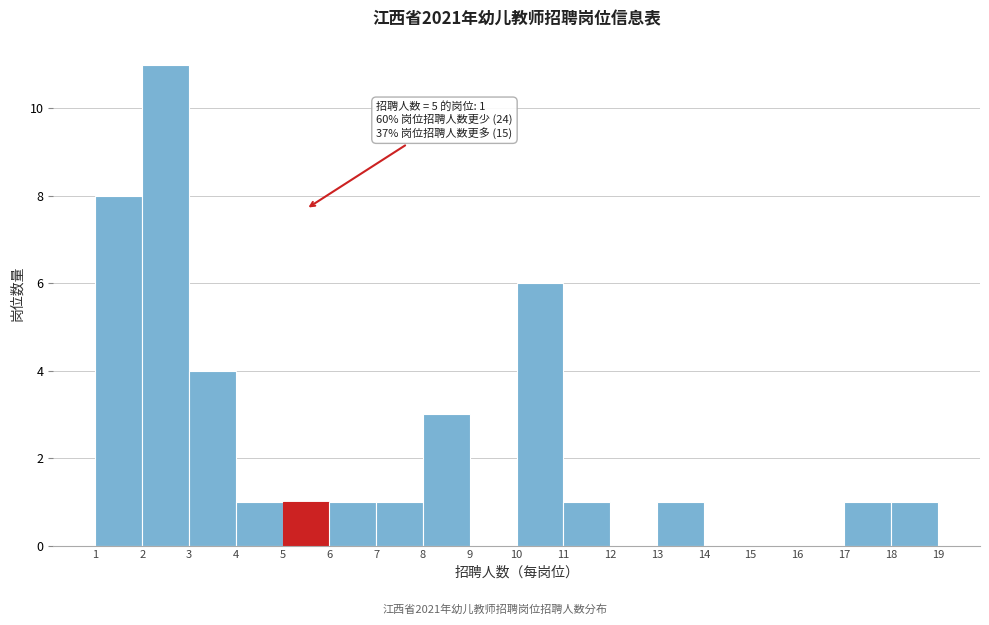

Over which range of the x-axis is the bar tallest?

2 to 3